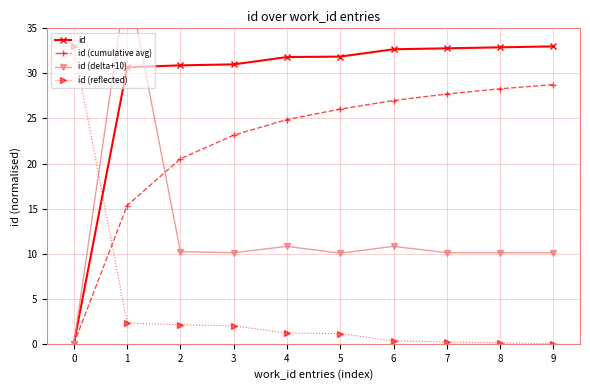

What is the difference between the highest and lowest values at 0?

33.0